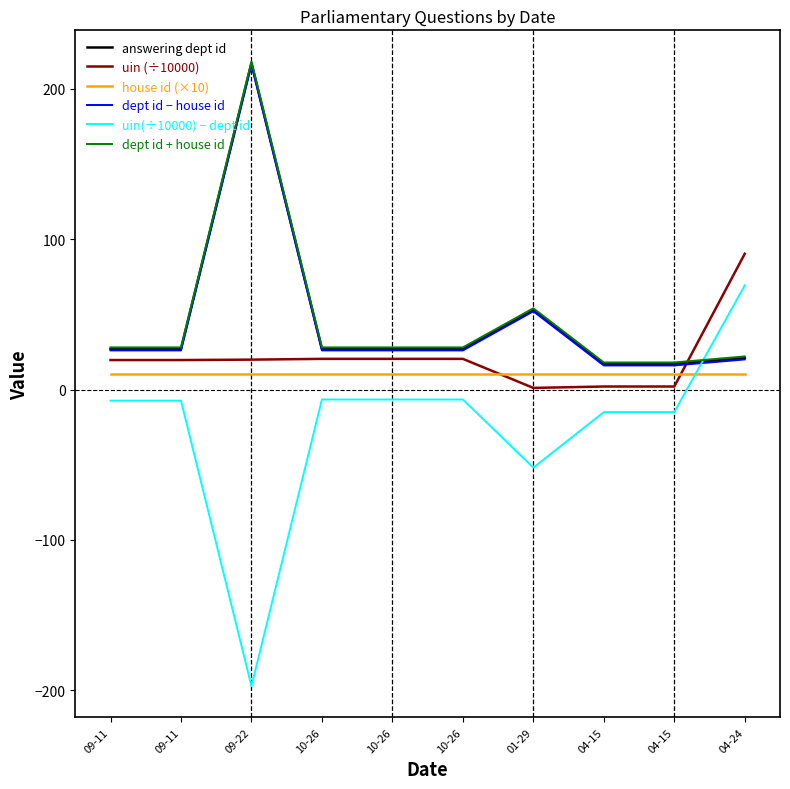

What is the sum of all dept id + house id values?

470.0